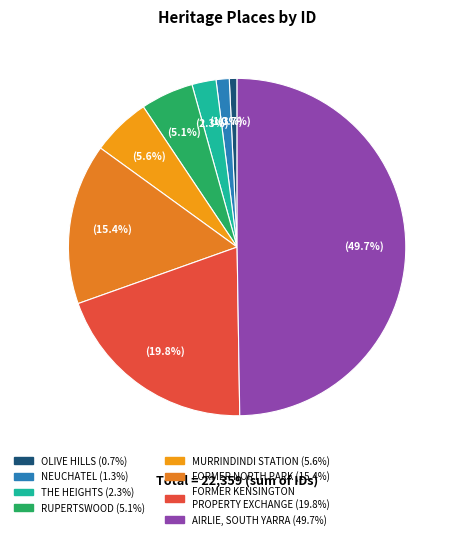

To the nearest percent, what portion does OLIVE HILLS represent?

1%